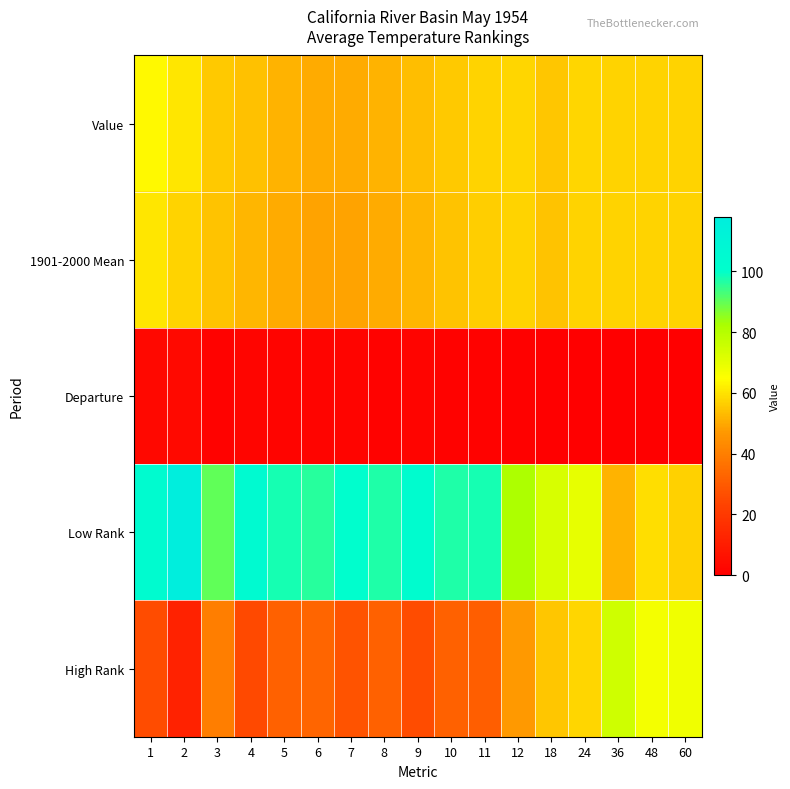

Reading right to left, what are all the values shown in this chart?

Value: 60=57.5	48=57.5	36=57.3	24=57.6	18=54.8	12=58.0	11=57.4	10=55.5	9=53.7	8=51.6	7=50.5	6=50.4	5=51.7	4=54.0	3=55.7	2=60.6	1=63.6
1901-2000 Mean: 60=57.3	48=57.4	36=57.4	24=57.4	18=54.6	12=57.4	11=56.4	10=54.6	9=52.4	8=50.4	7=49.1	6=49.1	5=50.2	4=52.2	3=54.5	2=57.4	1=60.7
Departure: 60=0.2	48=0.1	36=-0.1	24=0.2	18=0.2	12=0.6	11=1.0	10=0.9	9=1.3	8=1.2	7=1.4	6=1.3	5=1.5	4=1.8	3=1.2	2=3.2	1=2.9
Low Rank: 60=57.0	48=59.0	36=52.0	24=70.0	18=73.0	12=82.0	11=98.0	10=97.0	9=103.0	8=97.0	7=101.0	6=96.0	5=98.0	4=105.0	3=90.0	2=118.0	1=104.0
High Rank: 60=68.0	48=67.0	36=75.0	24=58.0	18=55.0	12=47.0	11=31.0	10=32.0	9=26.0	8=32.0	7=28.0	6=33.0	5=32.0	4=25.0	3=40.0	2=12.0	1=26.0